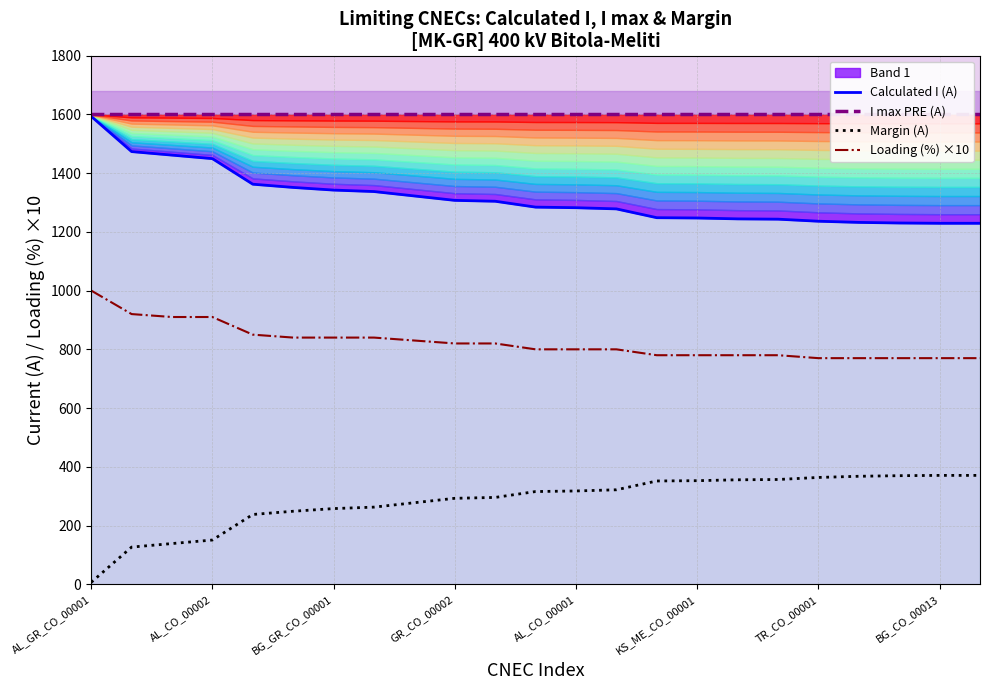

What is the sum of all I max PRE (A) values?

36800